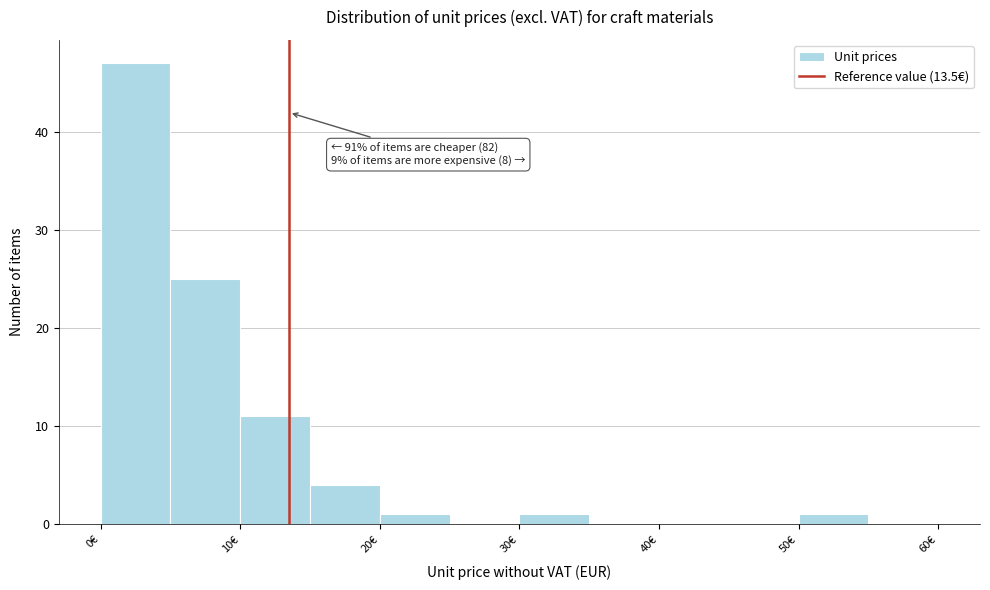

Over which range of the x-axis is the bar tallest?

0 to 5